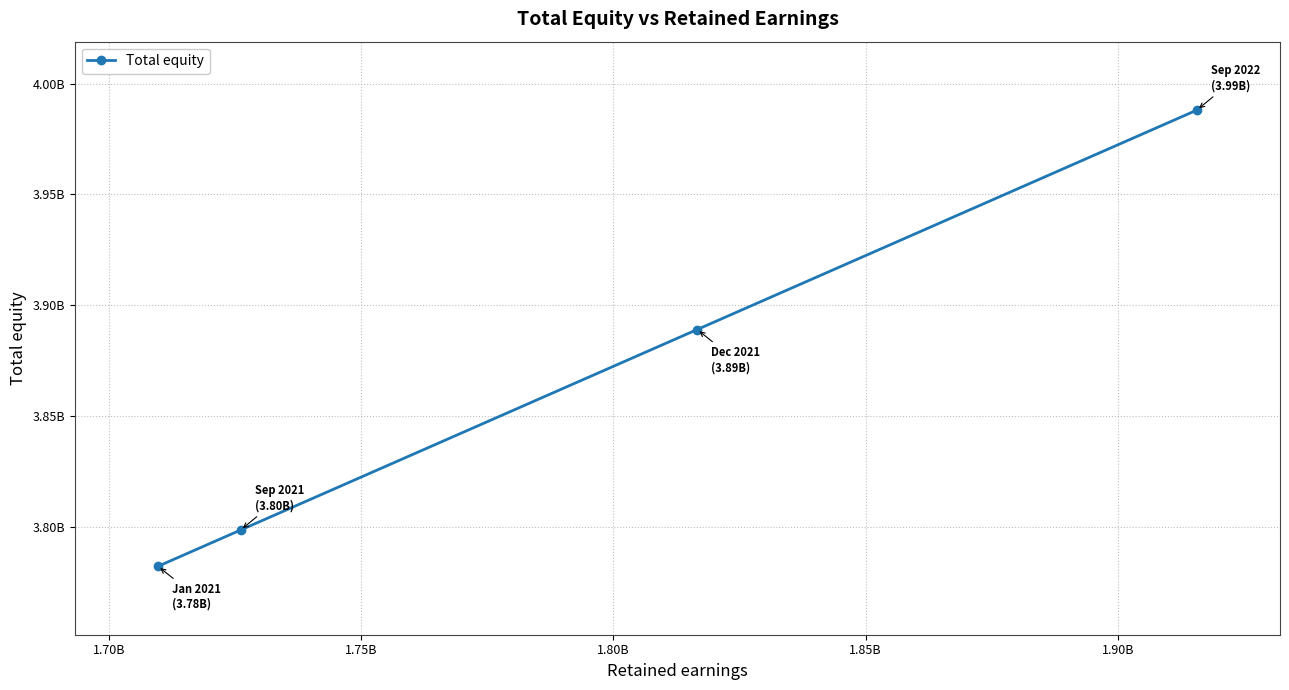

Does the chart have visible grid lines?

Yes